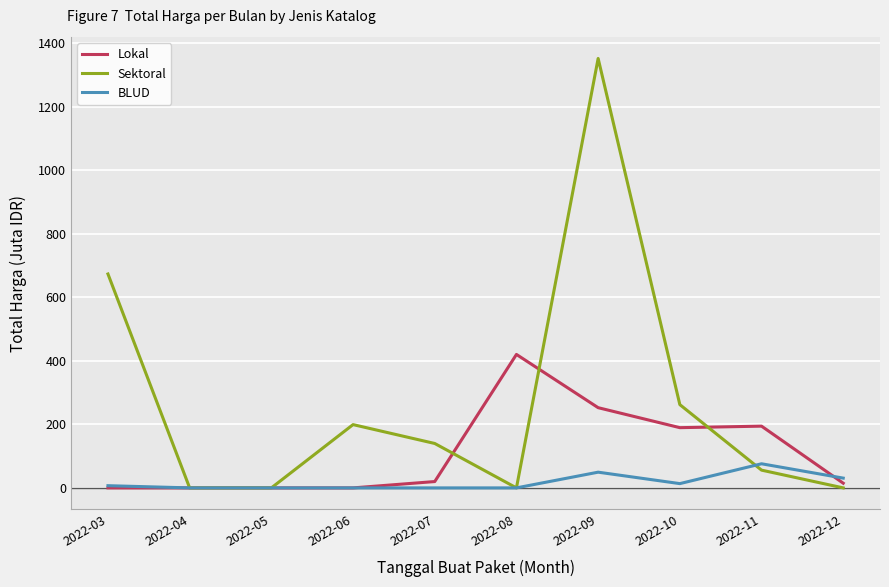

How many series are shown in this chart?

3